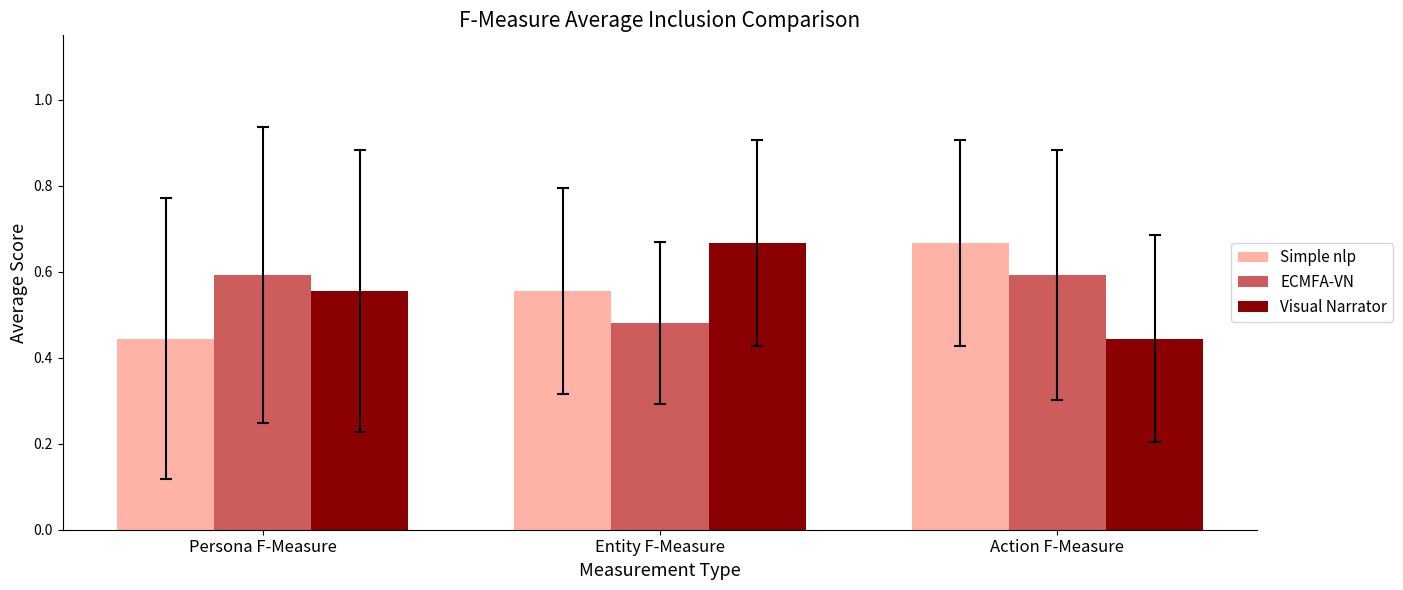

What is the label of the 3rd bar from the right?

Persona F-Measure